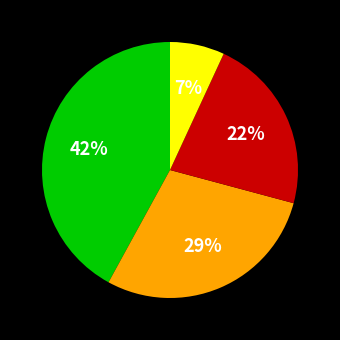

To the nearest percent, what is the difference between the largest and smallest slice percentages?

35%